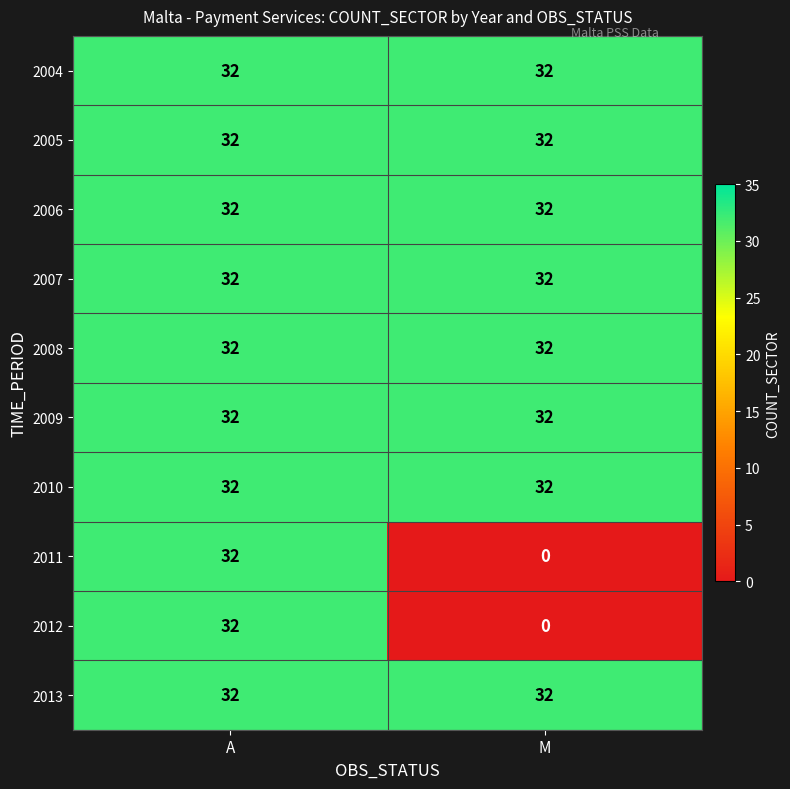

What is the spread (max minus min) of values at M?

32